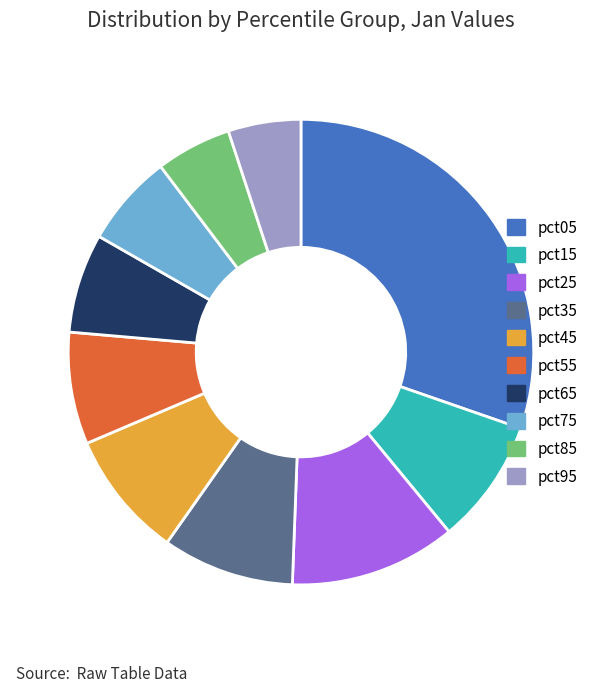

How many slices are in this pie chart?

10